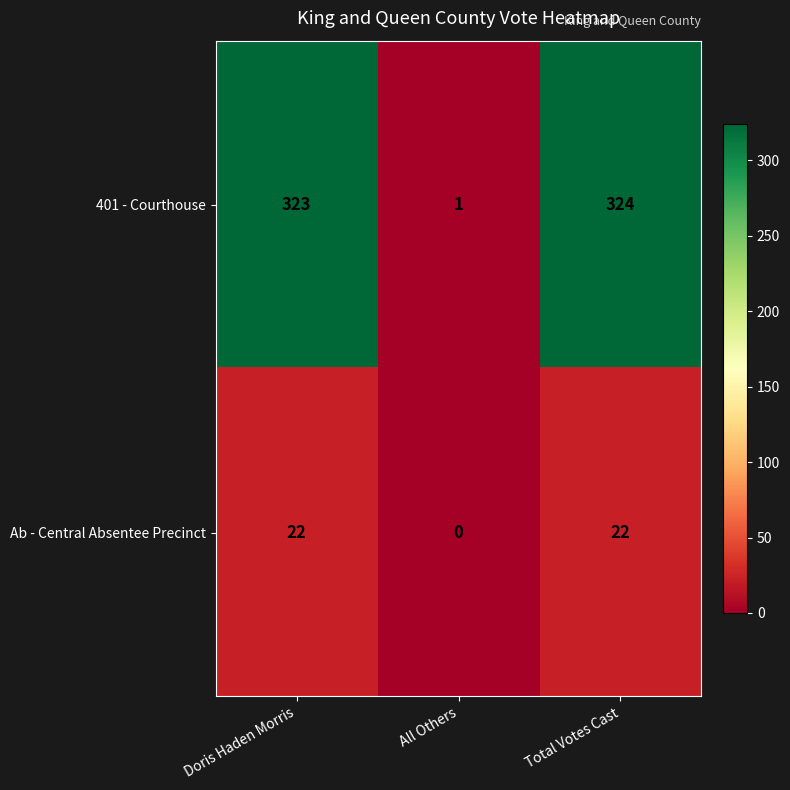

What is the average value of the Ab - Central Absentee Precinct series?

15